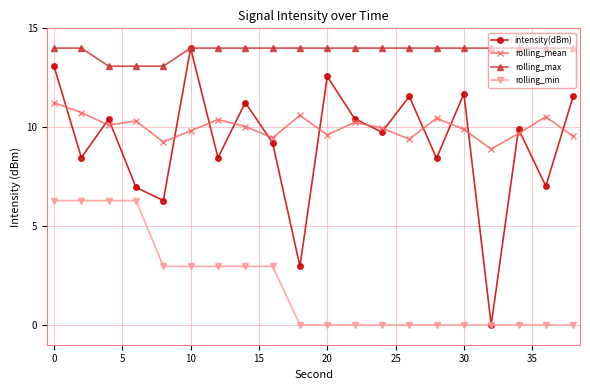

What is the minimum value for rolling_max?

13.1